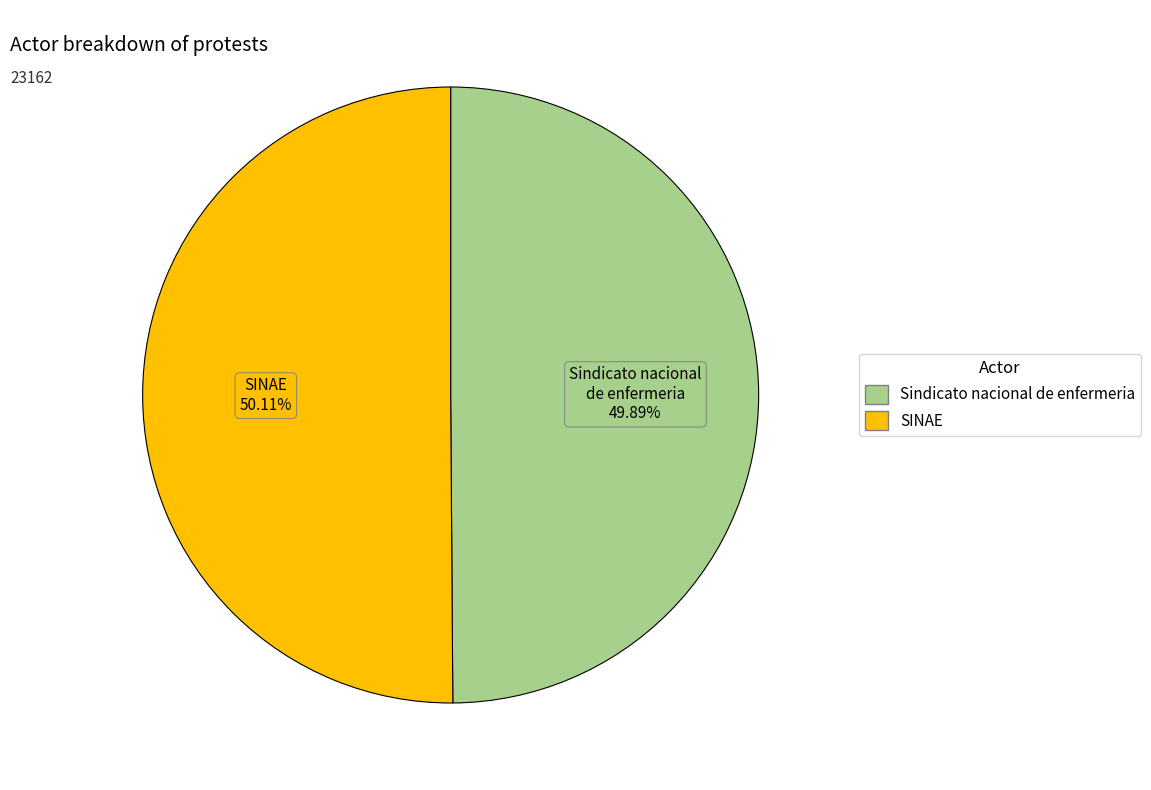

Approximately how many times larger is the value at SINAE compared to Sindicato nacional de enfermeria?

1.0